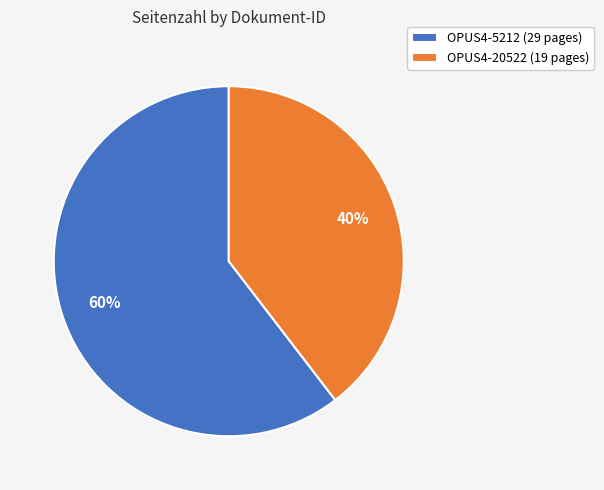

Combined, do OPUS4-5212 and OPUS4-20522 account for over 50%?

Yes